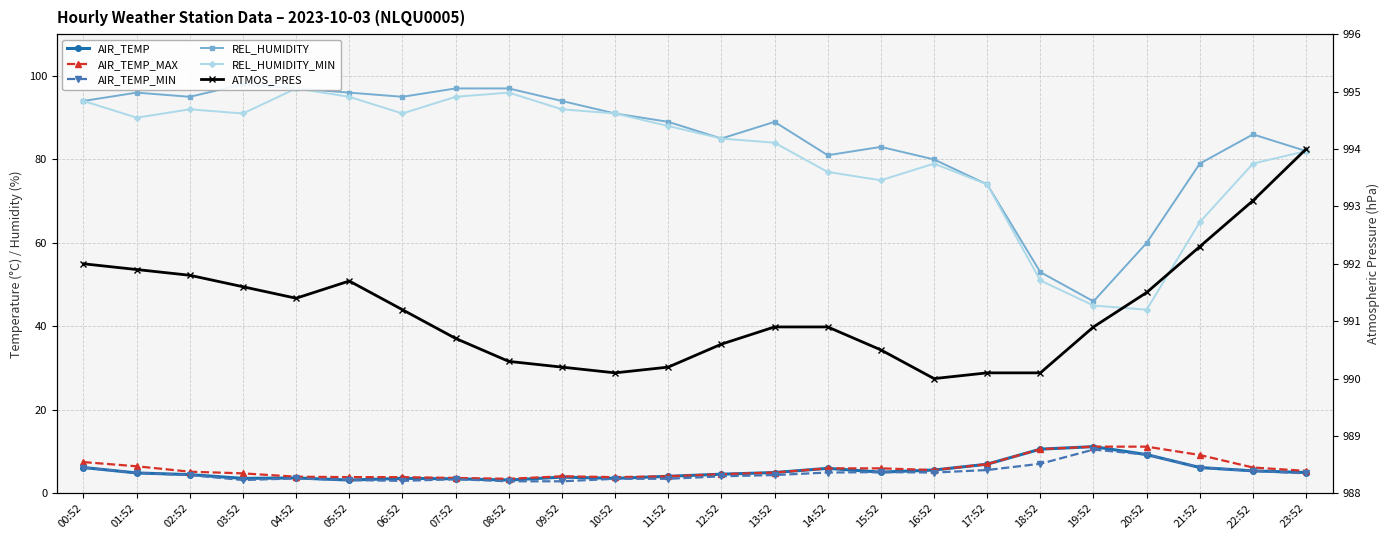

Which label corresponds to the smallest value in the chart?

08:52